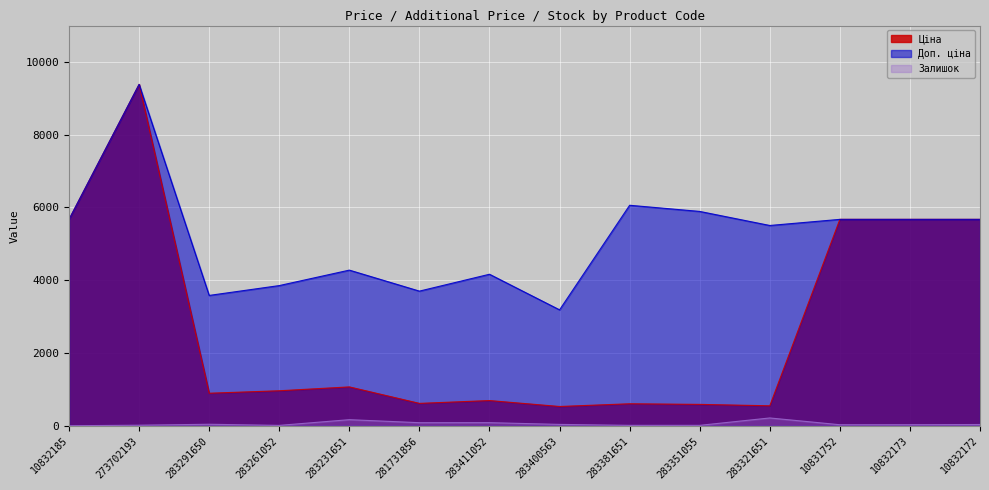

The Доп. ціна series shows 4165.6 at 283411052. True or false?

True